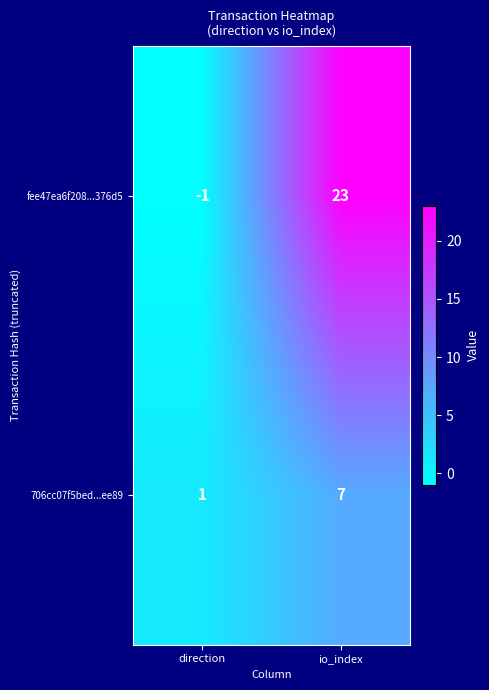

What is the sum of the 706cc07f5bed...ee89 values at io_index and direction?

8